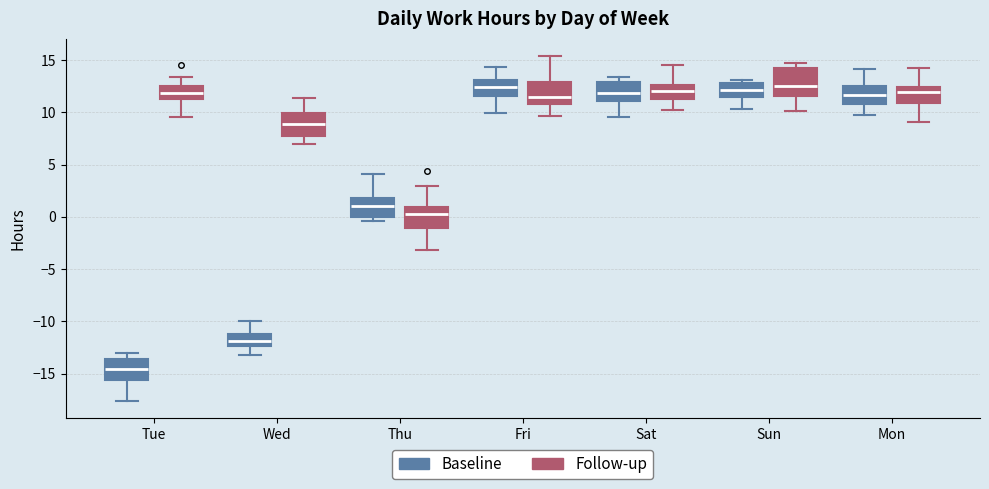

Reading left to right, read every box against the y-axis: the position of its median line, the range the box covers, and the ends of its whiskers. The values are not printed on the chart, so give them approximately, as read against the axis.

Tue (Baseline): median -14.5, box -15.5 to -13.5, whiskers -17.5 to -13.0
Tue (Follow-up): median 12.0, box 11.5 to 12.5, whiskers 9.5 to 13.5
Wed (Baseline): median -12.0, box -12.5 to -11.0, whiskers -13.0 to -10.0
Wed (Follow-up): median 9.0, box 7.5 to 10.0, whiskers 7.0 to 11.5
Thu (Baseline): median 1.0, box 0.0 to 2.0, whiskers -0.5 to 4.0
Thu (Follow-up): median 0.0, box -1.0 to 1.0, whiskers -3.0 to 3.0
Fri (Baseline): median 12.5, box 11.5 to 13.0, whiskers 10.0 to 14.5
Fri (Follow-up): median 11.5, box 11.0 to 13.0, whiskers 9.5 to 15.5
Sat (Baseline): median 12.0, box 11.0 to 13.0, whiskers 9.5 to 13.5
Sat (Follow-up): median 12.0, box 11.5 to 12.5, whiskers 10.0 to 14.5
Sun (Baseline): median 12.0, box 11.5 to 13.0, whiskers 10.5 to 13.0 (just above the box's upper edge)
Sun (Follow-up): median 12.5, box 11.5 to 14.0, whiskers 10.0 to 14.5
Mon (Baseline): median 11.5, box 11.0 to 12.5, whiskers 9.5 to 14.0
Mon (Follow-up): median 12.0, box 11.0 to 12.5, whiskers 9.0 to 14.5